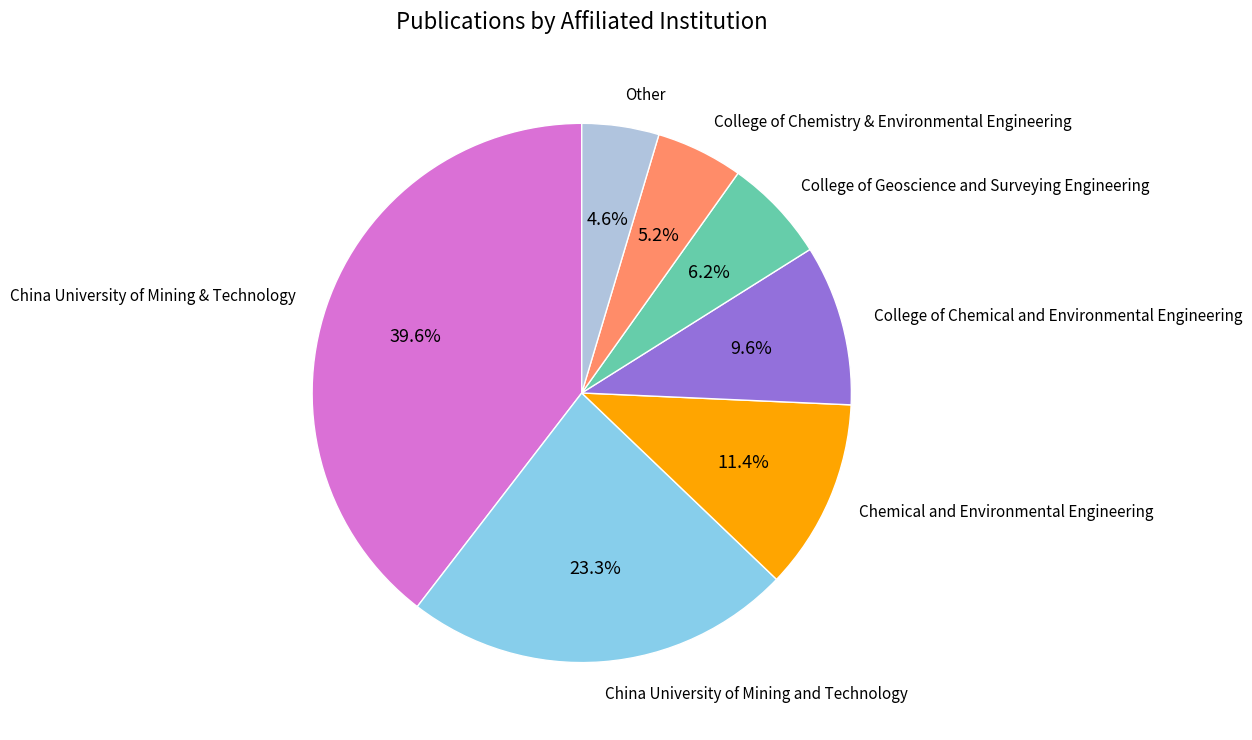

Is there a majority slice in this chart?

No